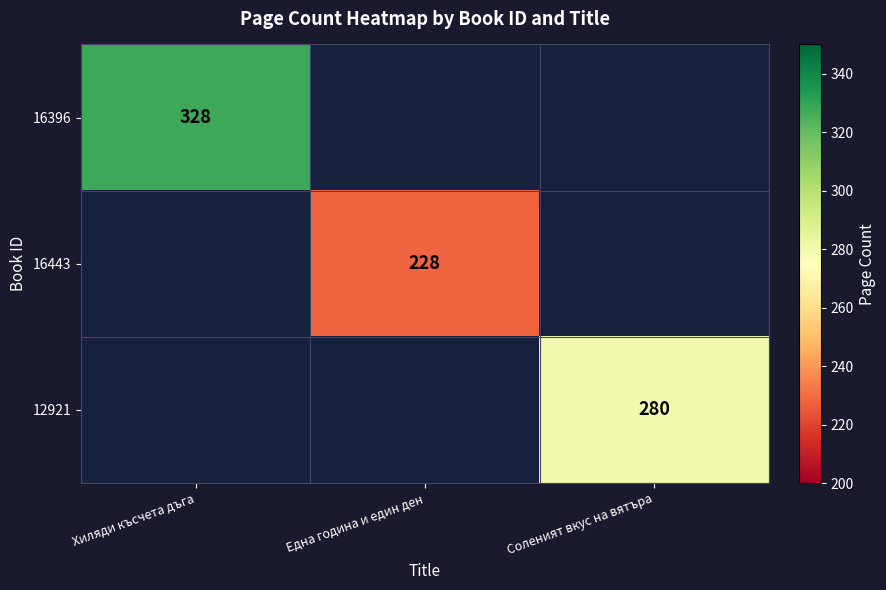

Between Хиляди късчета дъга and Една година и един ден, which series saw the biggest shift?

16396